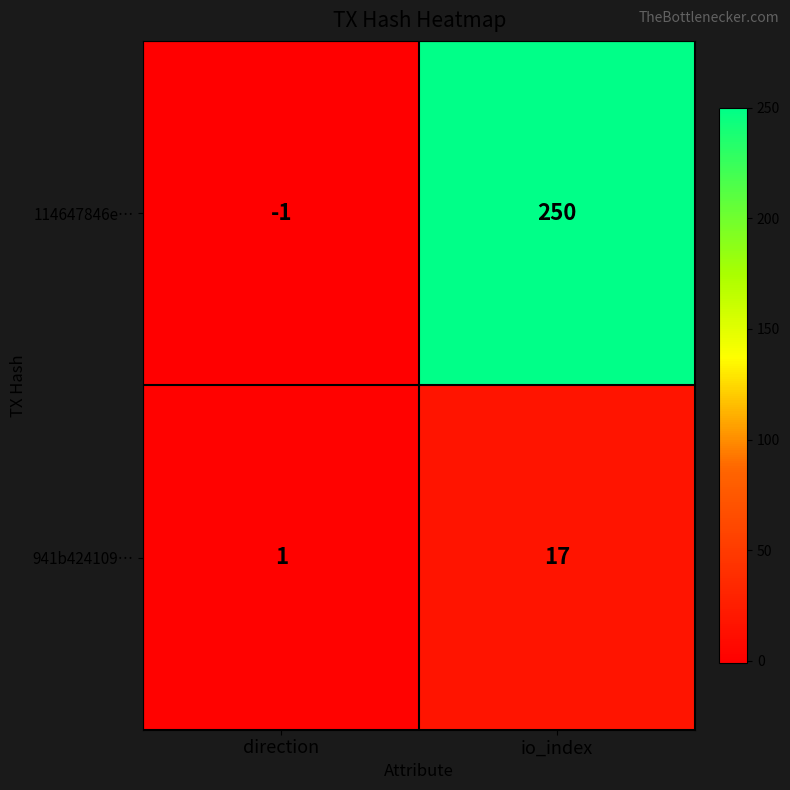

What is the difference between the 114647846e… values at io_index and direction?

251